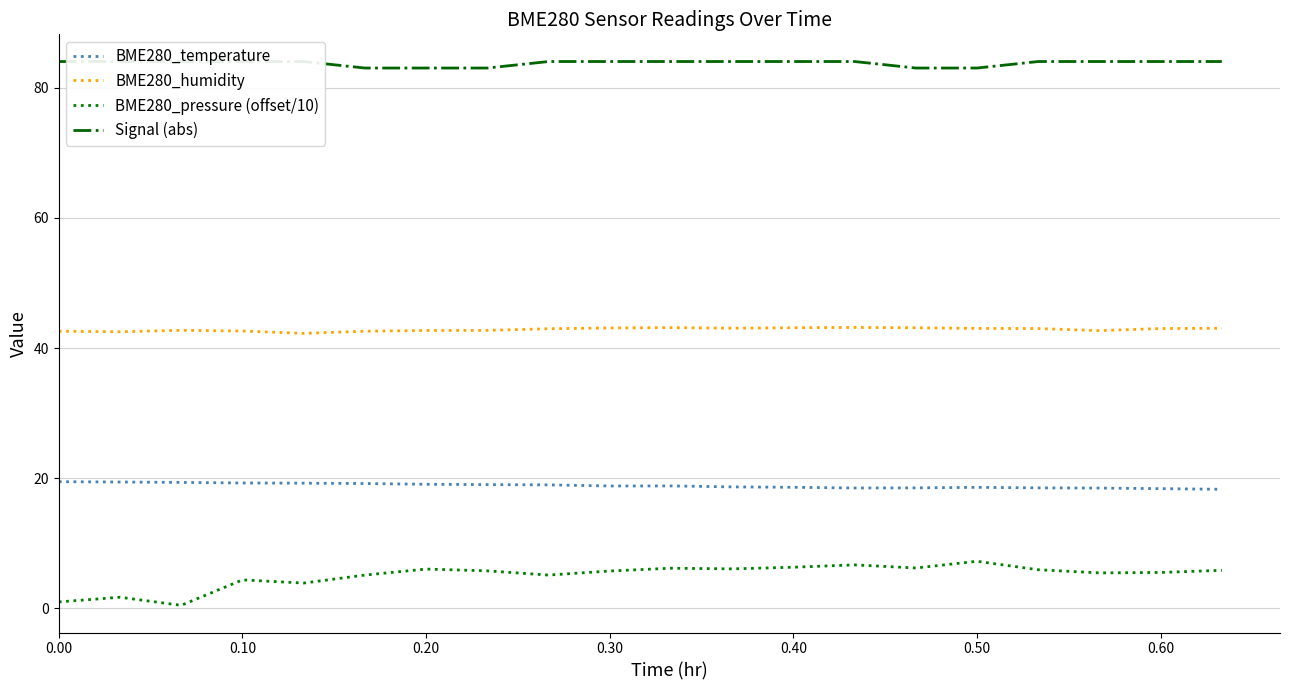

How many lines are shown in the chart?

4